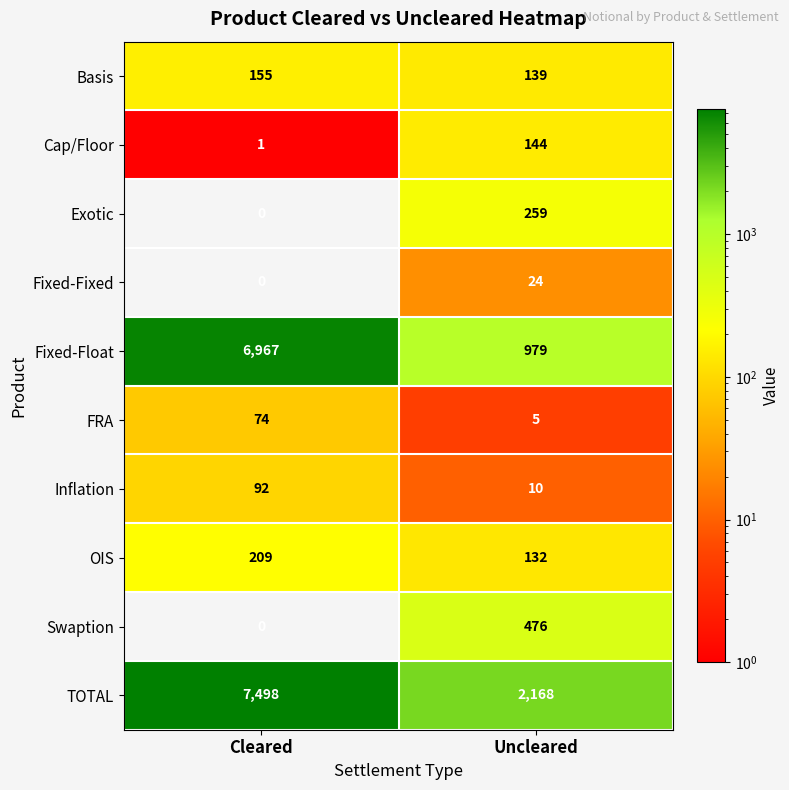

What is the difference between the highest and lowest values at Cleared?

7498